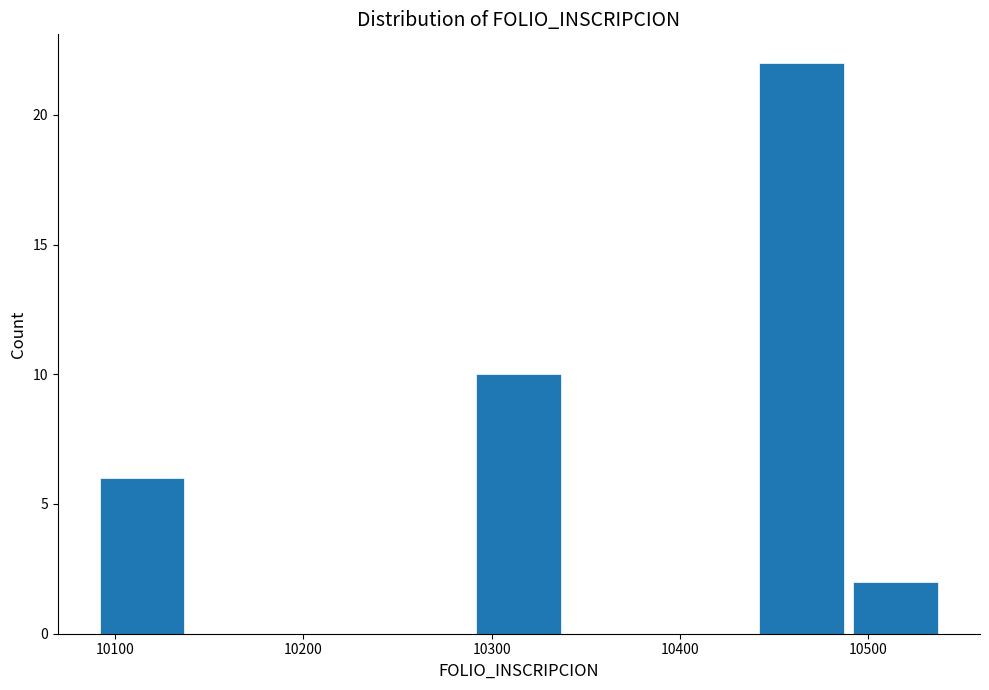

How tall is the bar that spans 10442 to 10492 on the x-axis? Neither the bar edges nor the heights are printed on the chart, so give them approximately, as read against the axes.

22